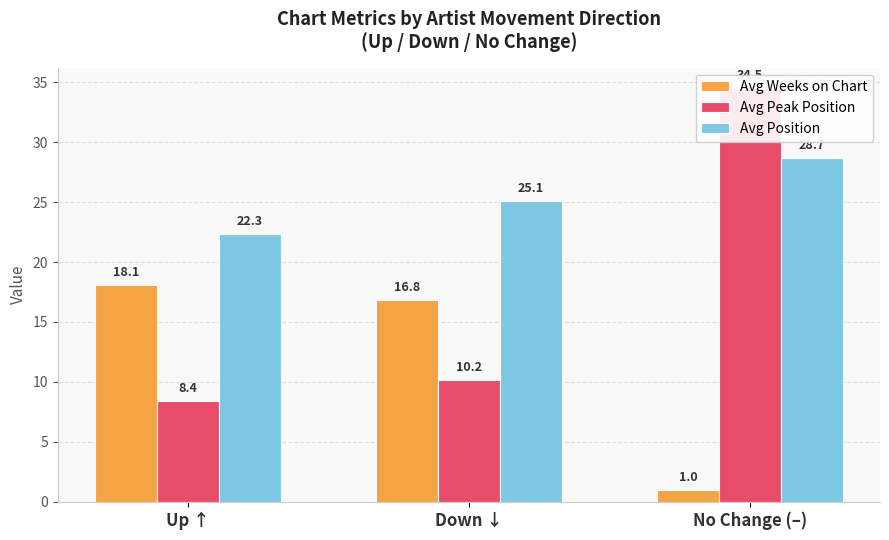

What is the label of the 2nd bar from the left?

Down ↓